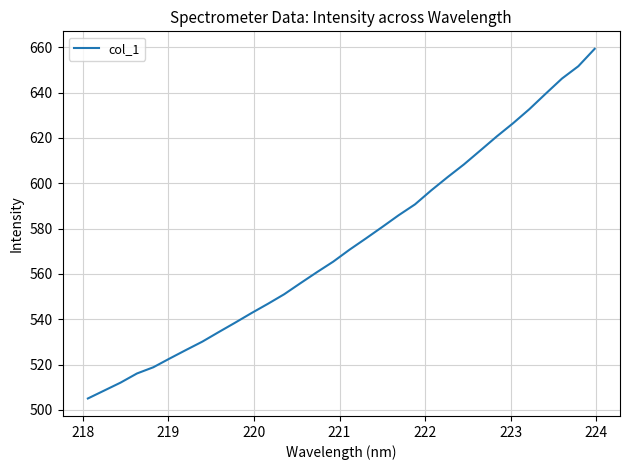

What is the difference between the maximum and minimum values?

154.3